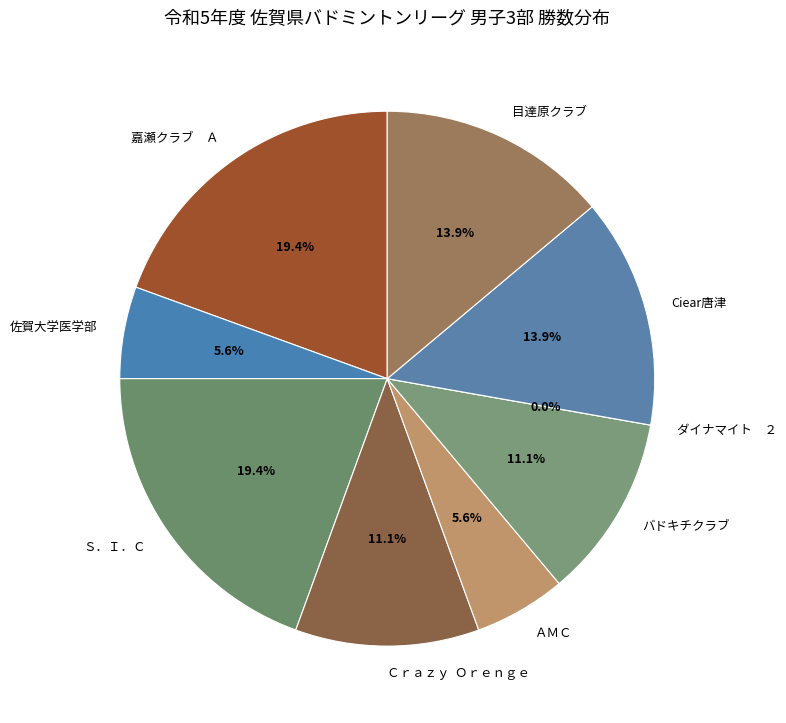

What is the largest slice in the pie chart?

嘉瀬クラブ　Ａ